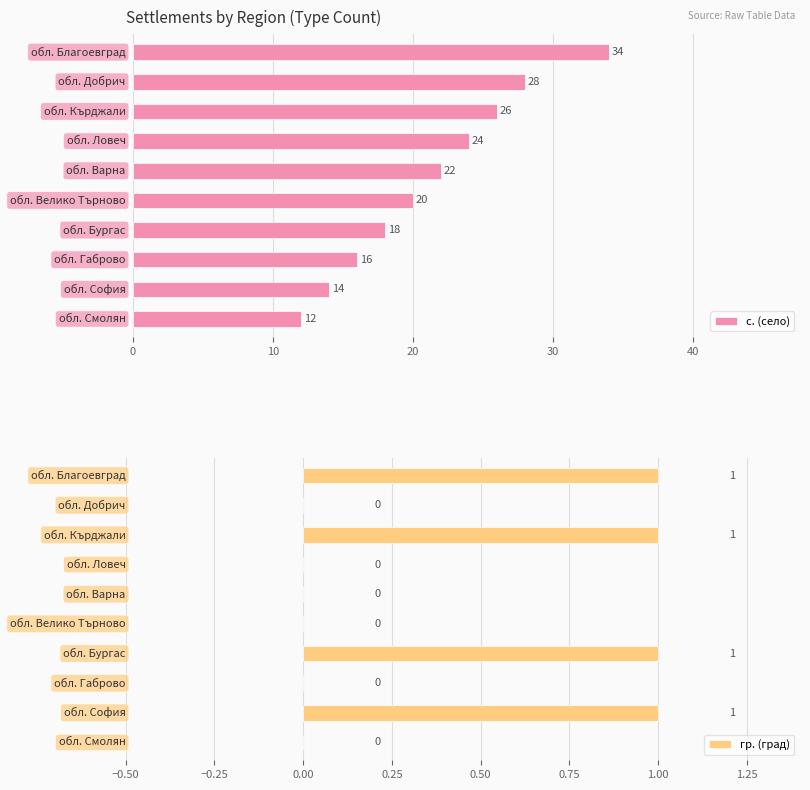

Between 8 and 20, which is larger?

20